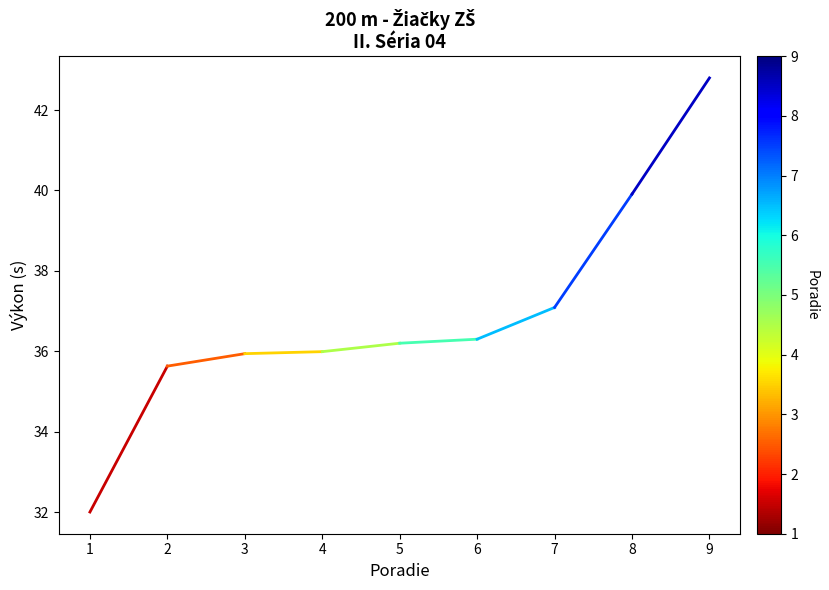

At which label is the value closest to 37?

7